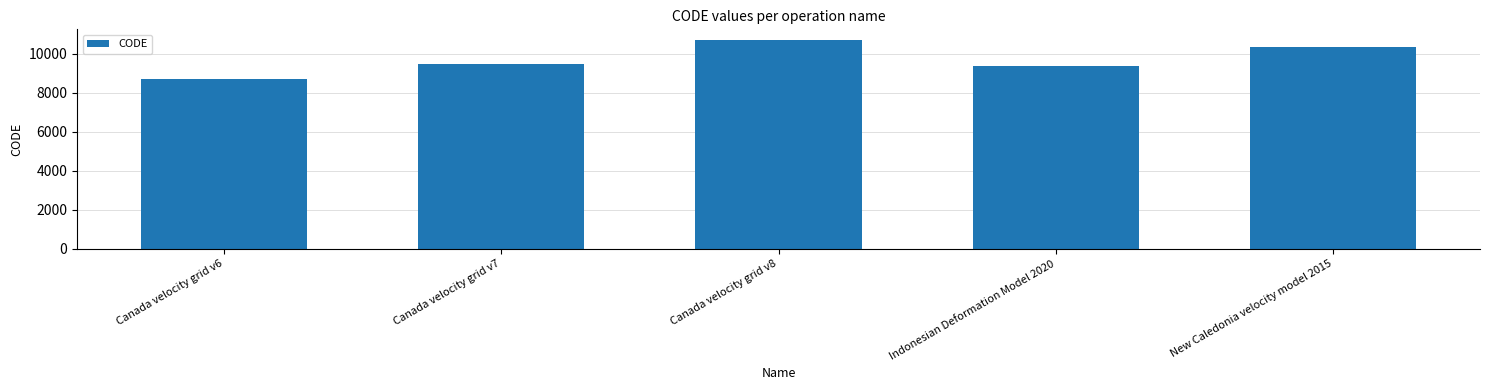

What is the change in value from Indonesian Deformation Model 2020 to New Caledonia velocity model 2015?

+948